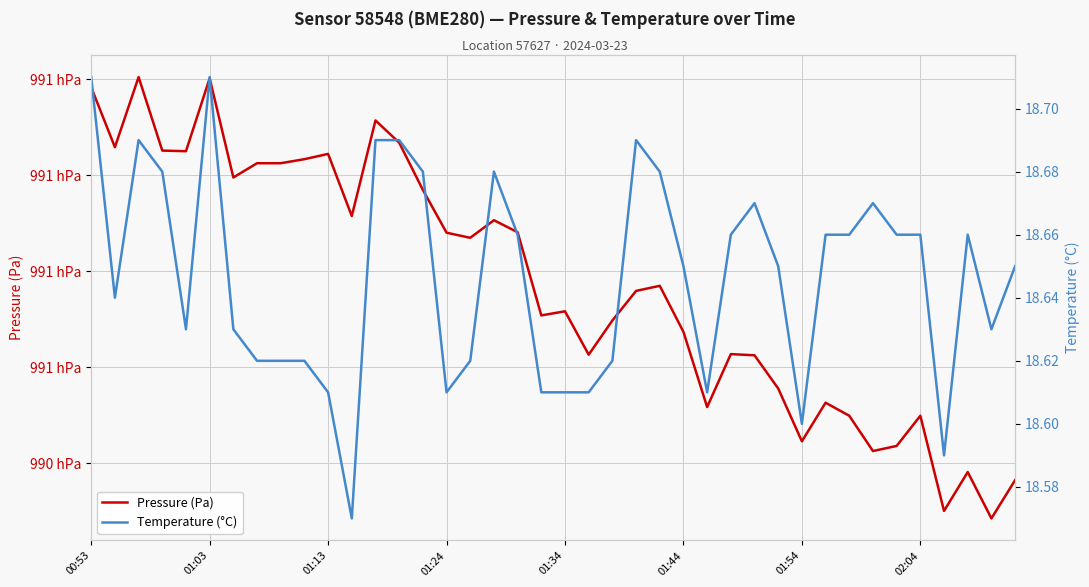

What is the maximum value for Pressure (Pa)?

99120.4